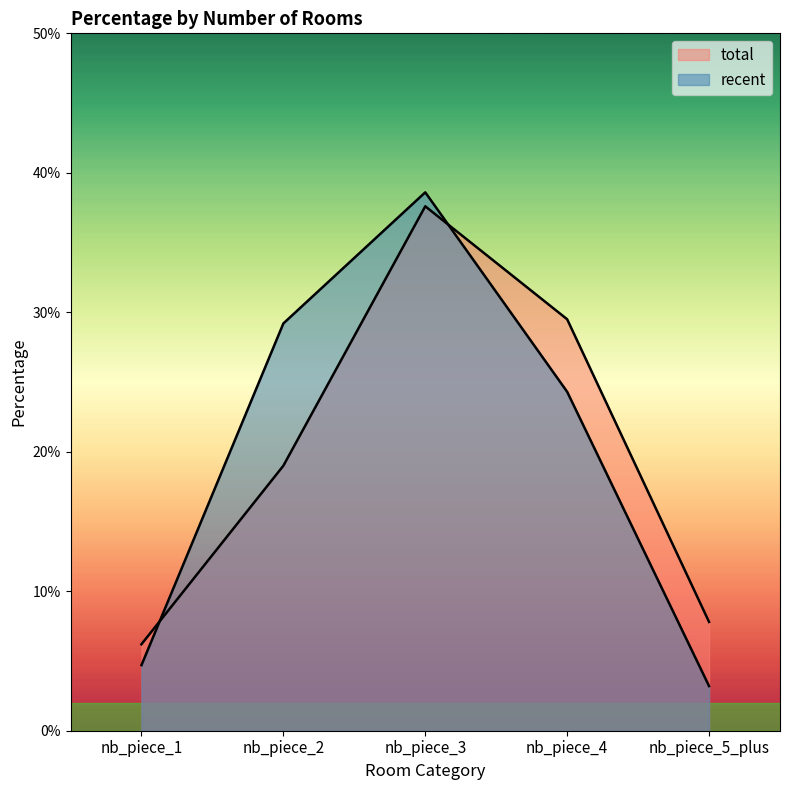

How many intersections are there between total and recent?

2